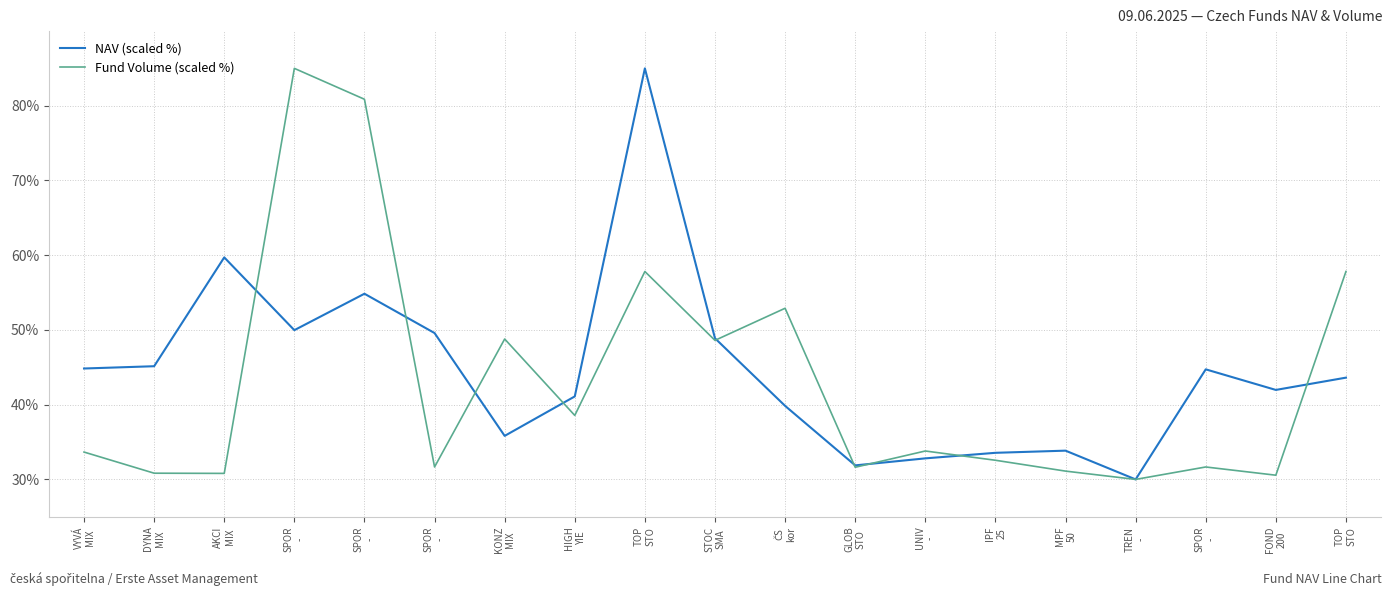

At how many categories does at least one series exceed 36?

14